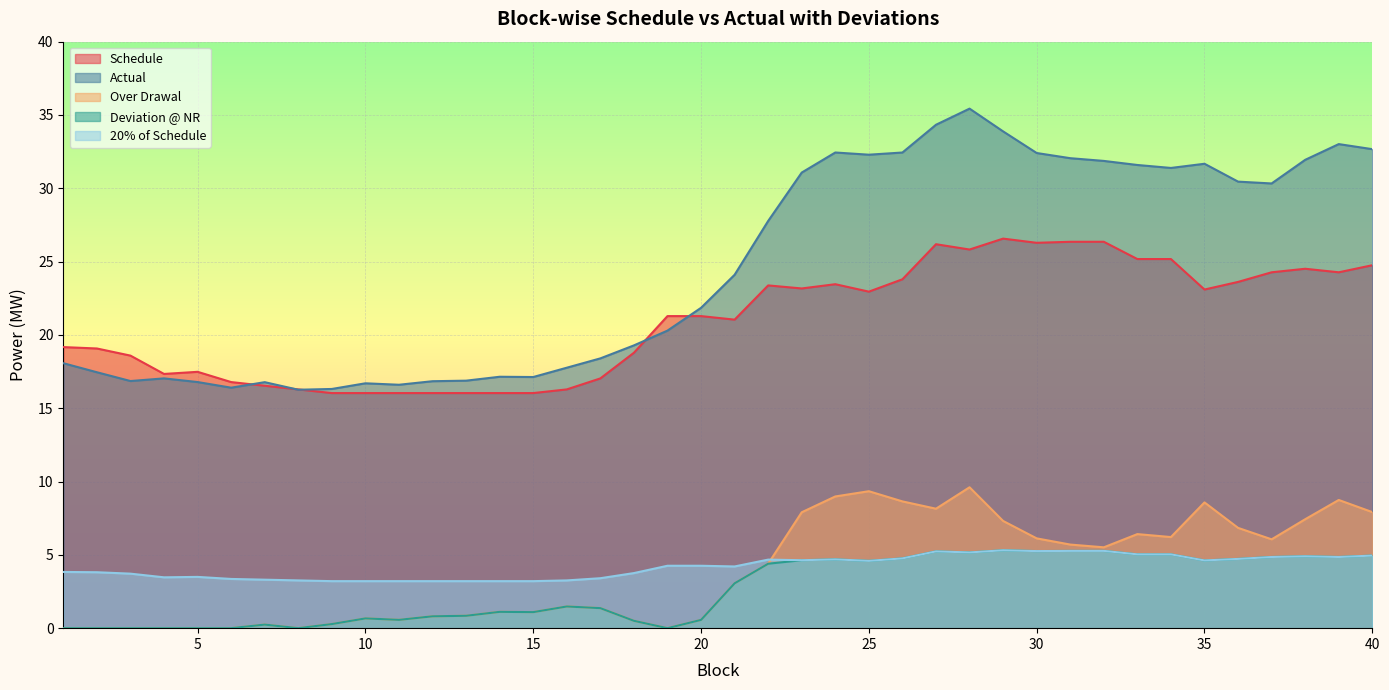

True or false: Deviation @ NR and 20% of Schedule intersect in this chart.

False